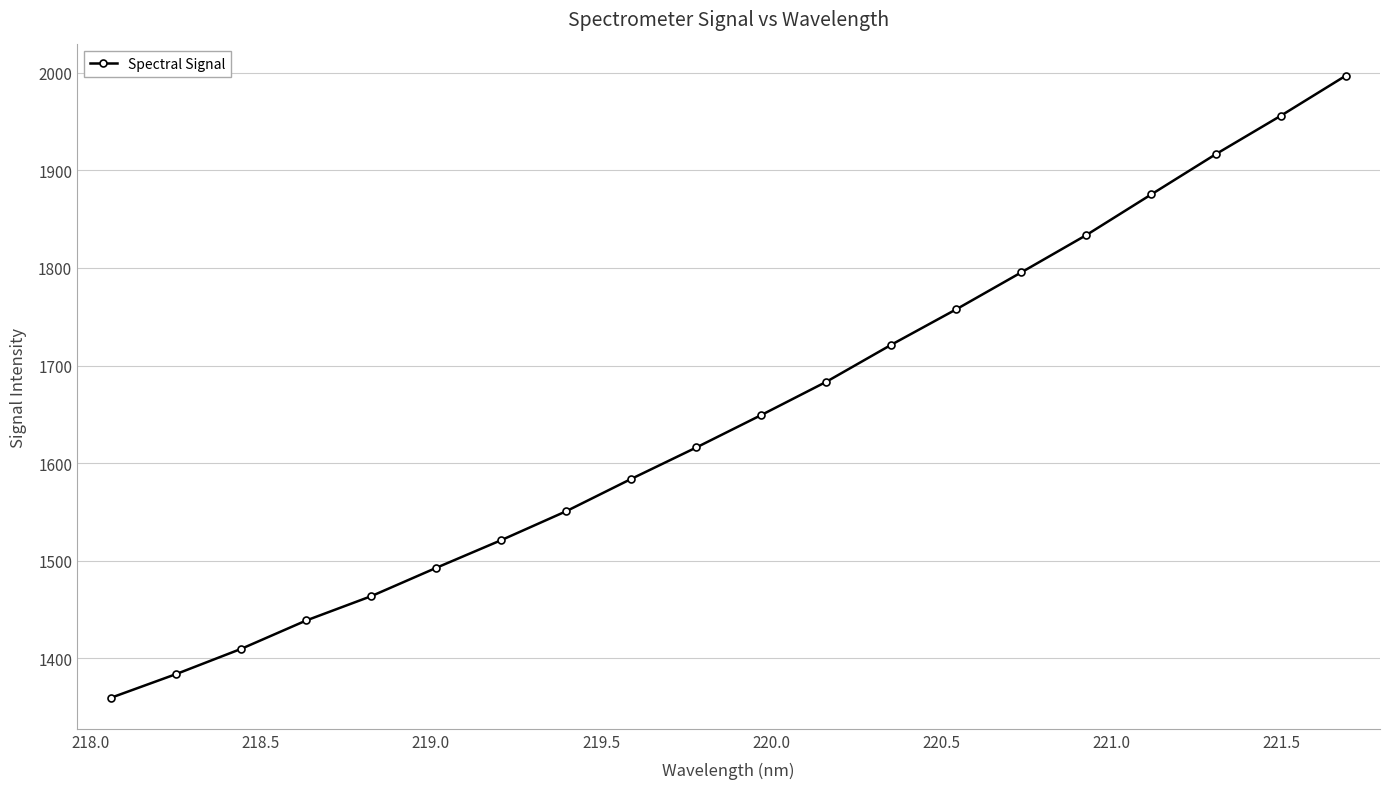

What is the value of the 15th point from the left?

1795.5